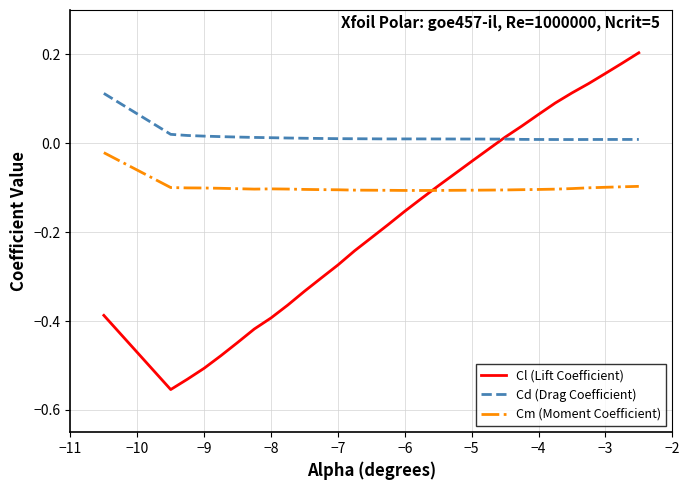

Rank the series by their maximum value, from lowest to highest.

Cm (Moment Coefficient), Cd (Drag Coefficient), Cl (Lift Coefficient)